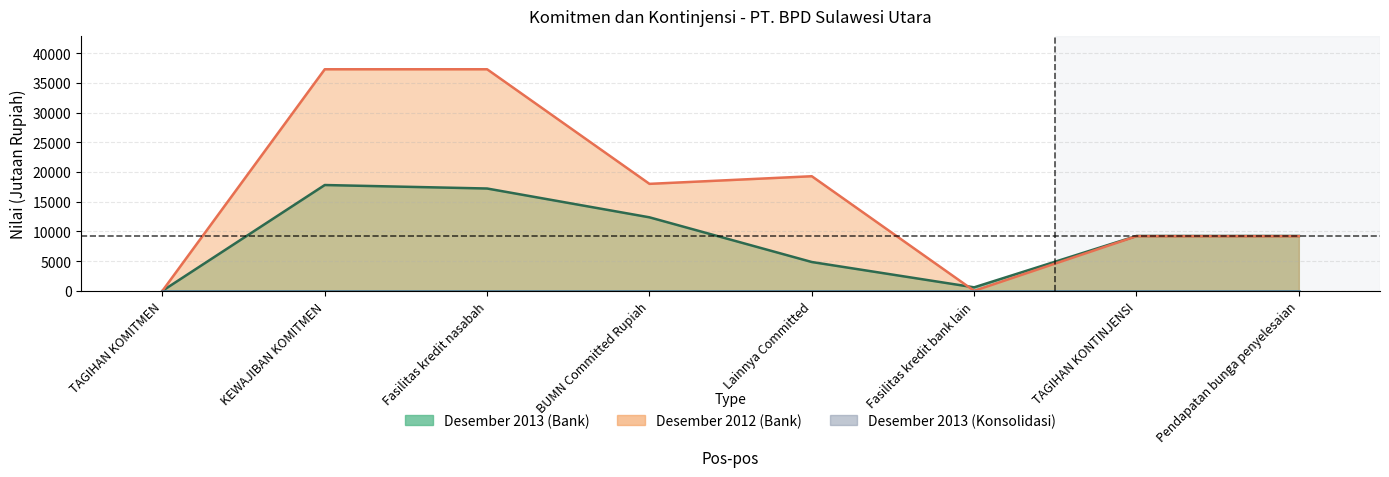

What is the approximate value of Desember 2013 (Bank) at Lainnya Committed, to the nearest 100?

4900